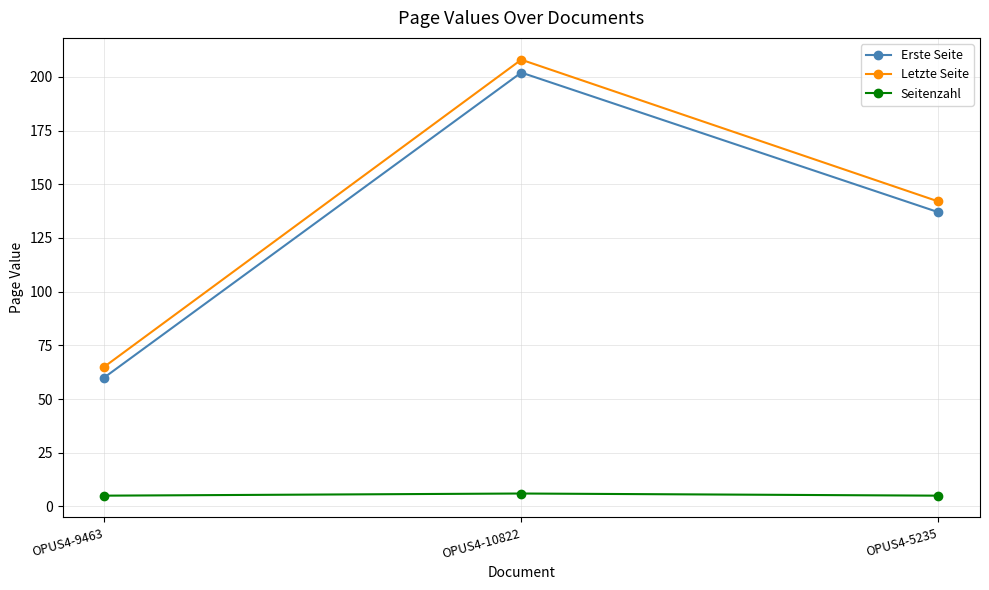

Reading right to left, list all the values displayed in this chart.

Erste Seite: OPUS4-5235=137	OPUS4-10822=202	OPUS4-9463=60
Letzte Seite: OPUS4-5235=142	OPUS4-10822=208	OPUS4-9463=65
Seitenzahl: OPUS4-5235=5	OPUS4-10822=6	OPUS4-9463=5